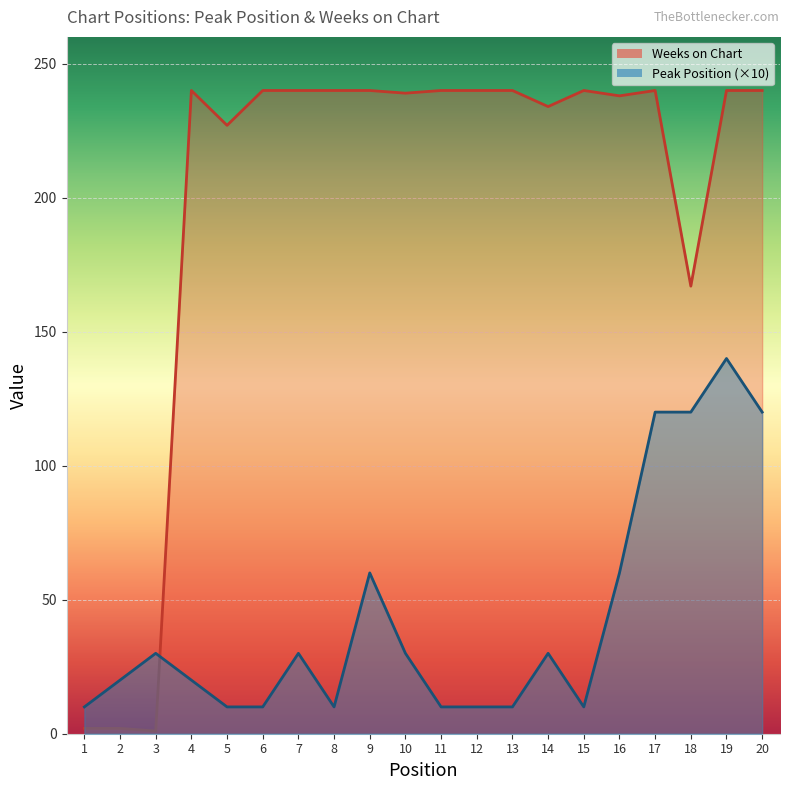

Reading left to right, extract all data points from this chart.

Peak Position: 10	20	30	20	10	10	30	10	60	30	10	10	10	30	10	60	120	120	140	120
Weeks on Chart: 2	2	1	240	227	240	240	240	240	239	240	240	240	234	240	238	240	167	240	240